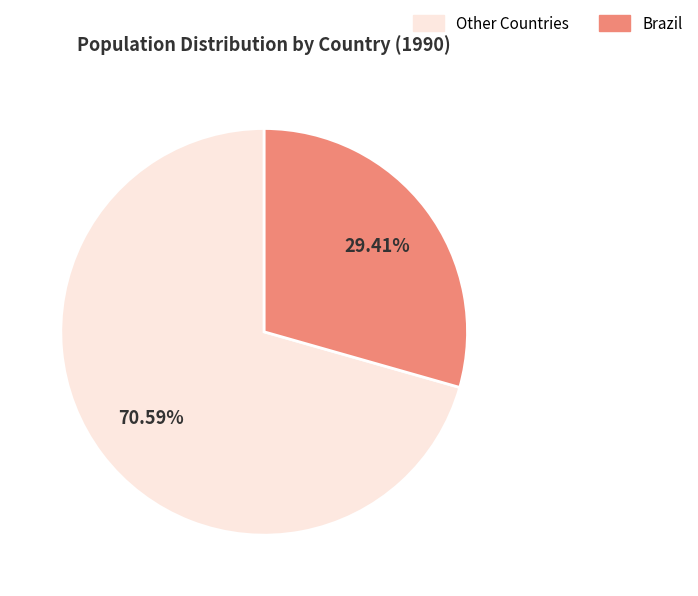

Is there a majority slice in this chart?

Yes